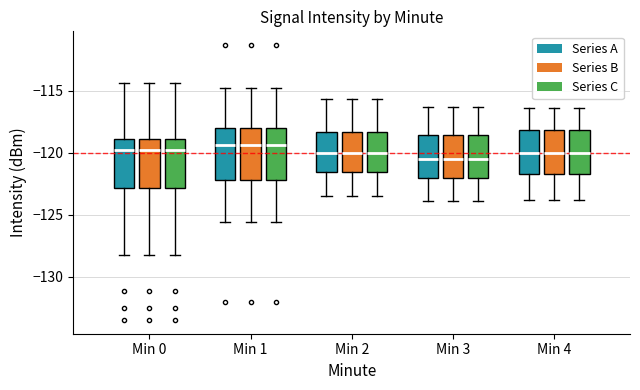

Where is the upper edge of the box for Min 2 (Series B) on the y-axis? The values are not printed on the chart, so give them approximately, as read against the axis.

-118.5